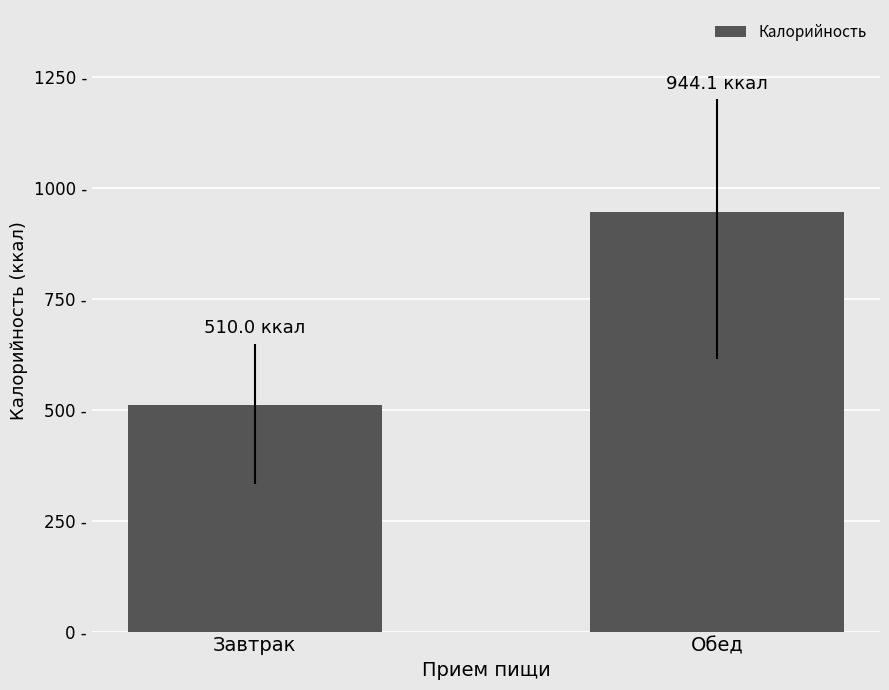

Are the bars horizontal?

No